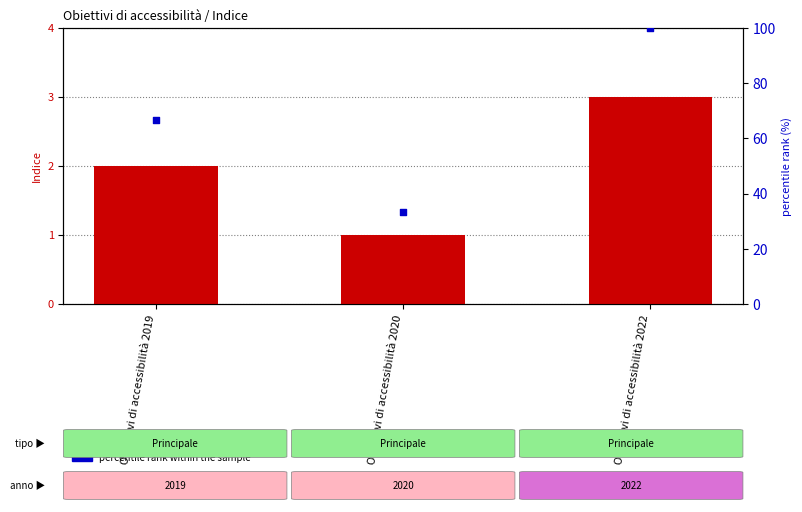

Which series reaches the maximum Y coordinate?

Indice (count)